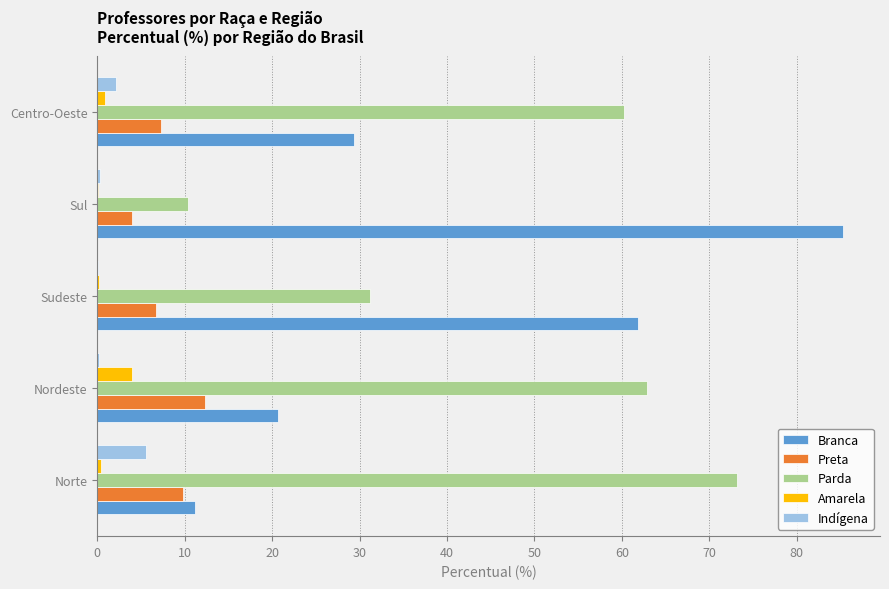

Where is Branca nearest to the value 48?

Sudeste